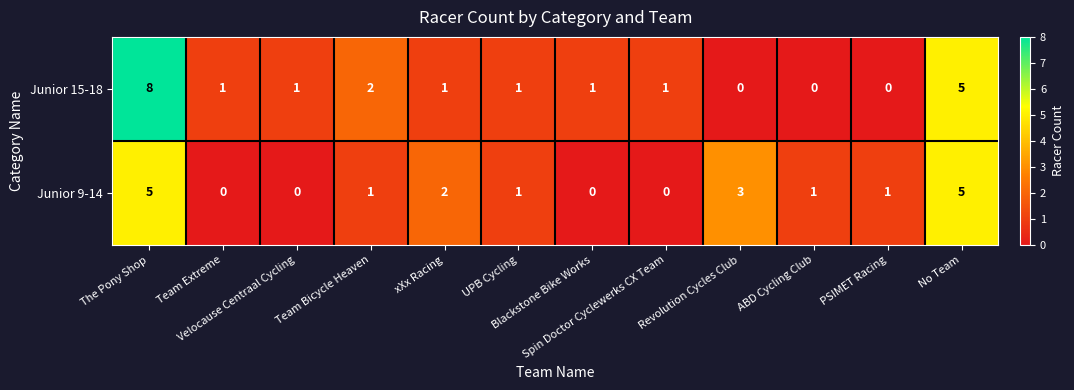

How many distinct data groups are displayed?

2